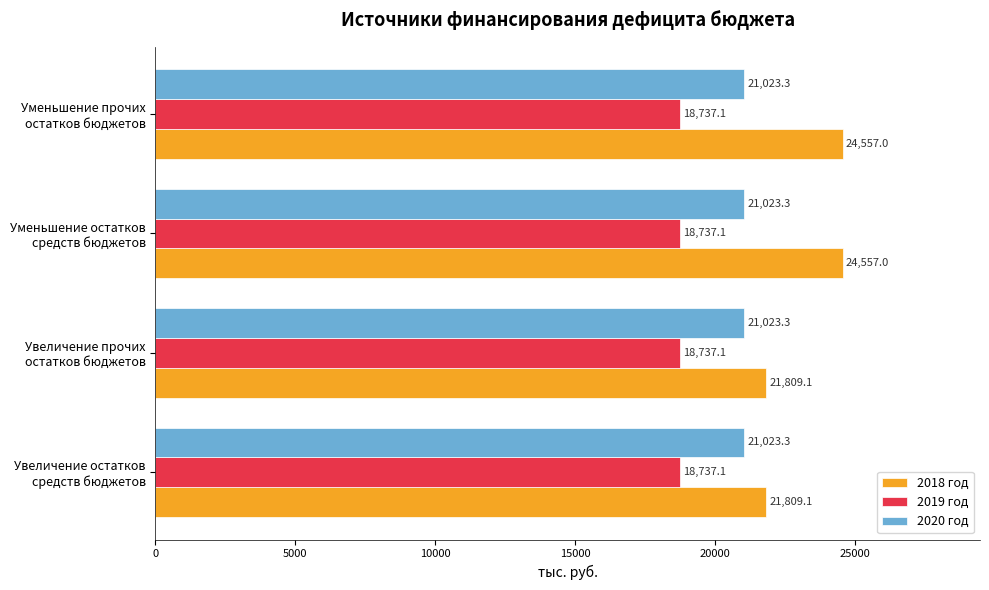

List the series in order of their overall mean, highest first.

2018 год, 2020 год, 2019 год